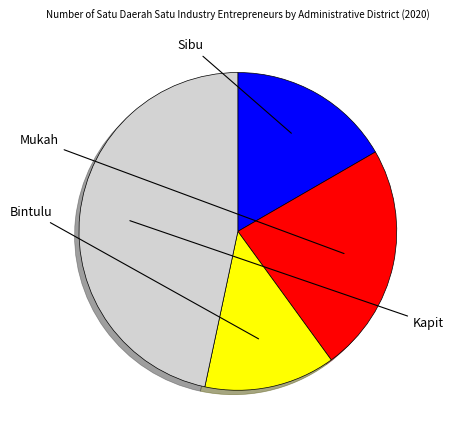

Is there a majority slice in this chart?

No